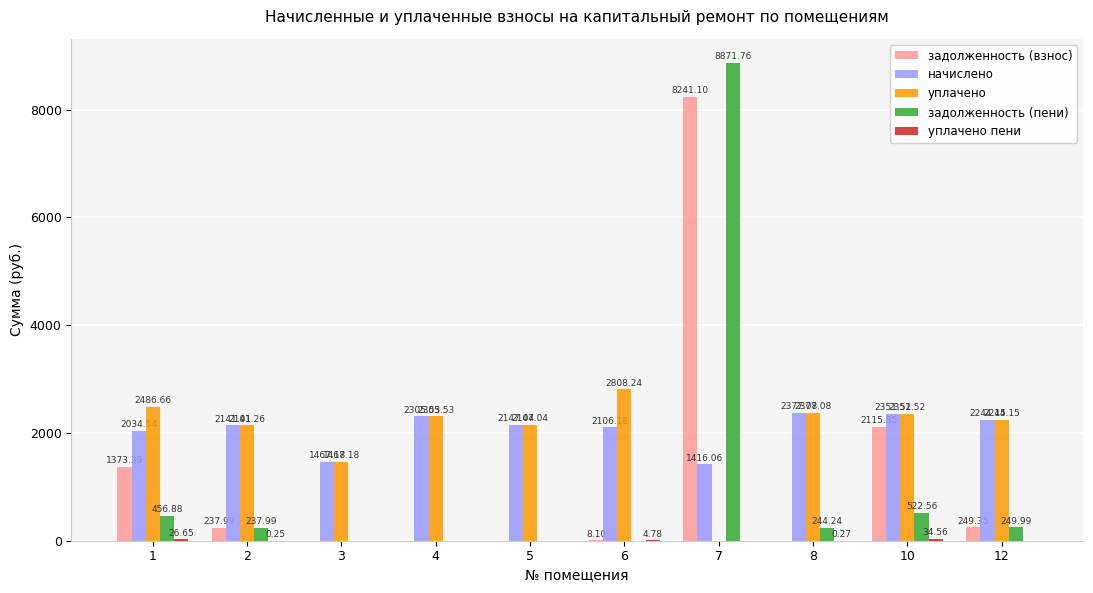

What is the sum of all уплачено values?

20328.7